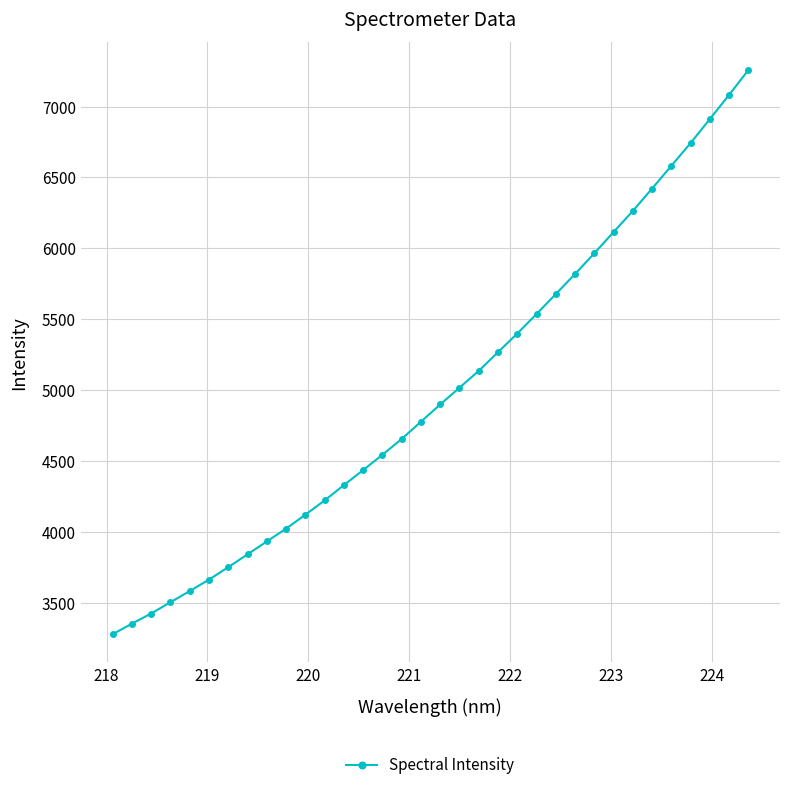

What is the value of the 15th point from the left?

4542.8